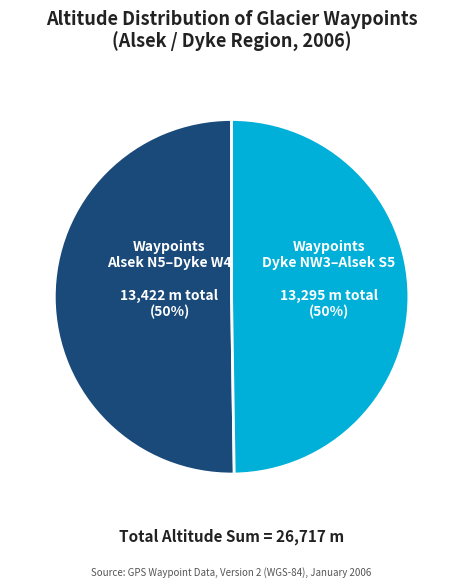

To the nearest percent, what is the average slice percentage?

50%